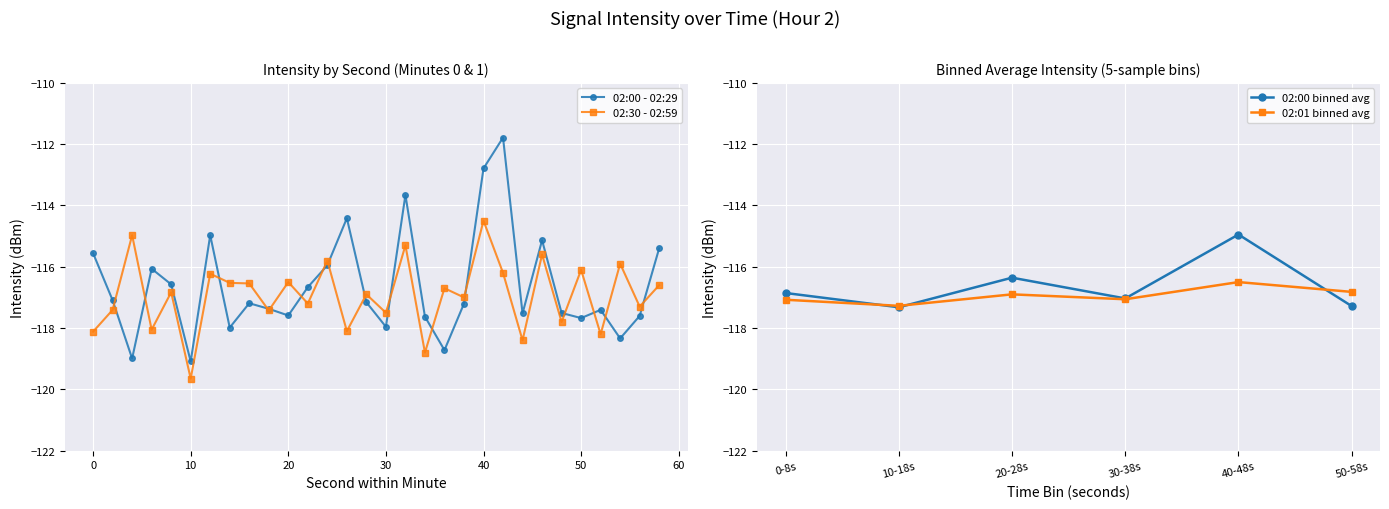

At which category does the chart reach its minimum across all series?

10